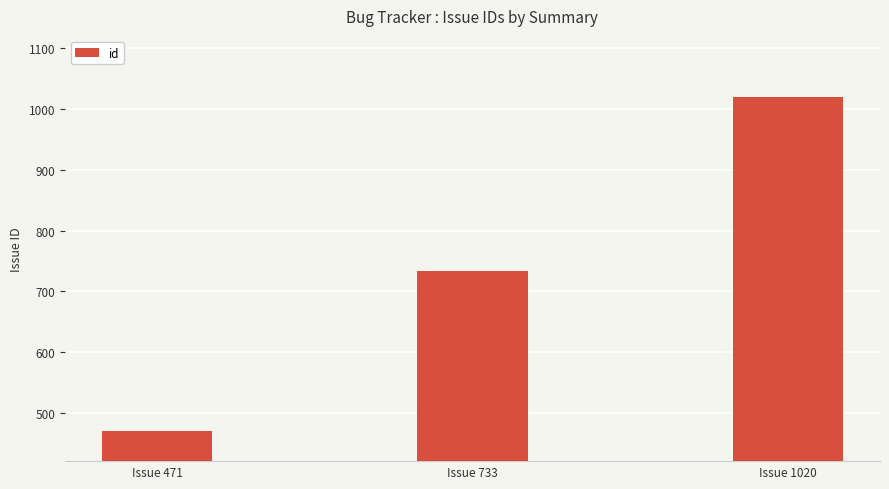

Count the values in the range 471 to 1020.

3